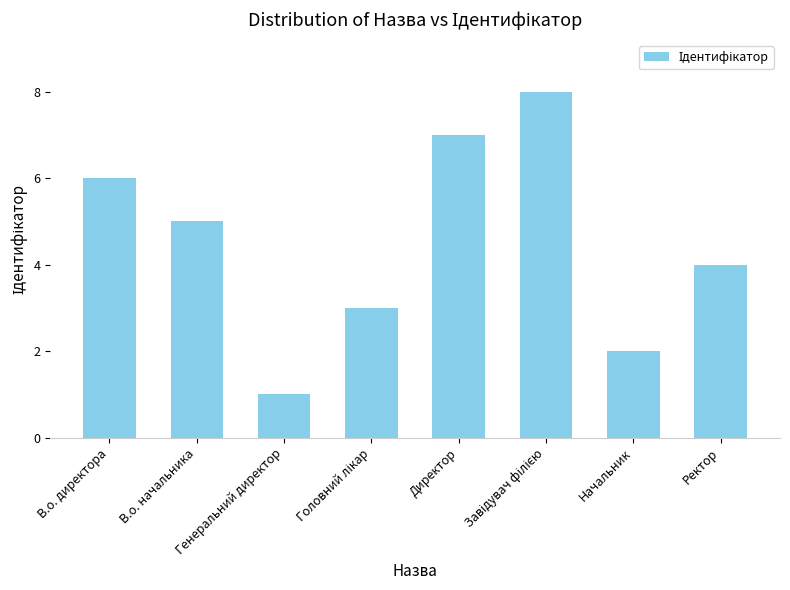

What is the difference between the maximum and minimum values?

7